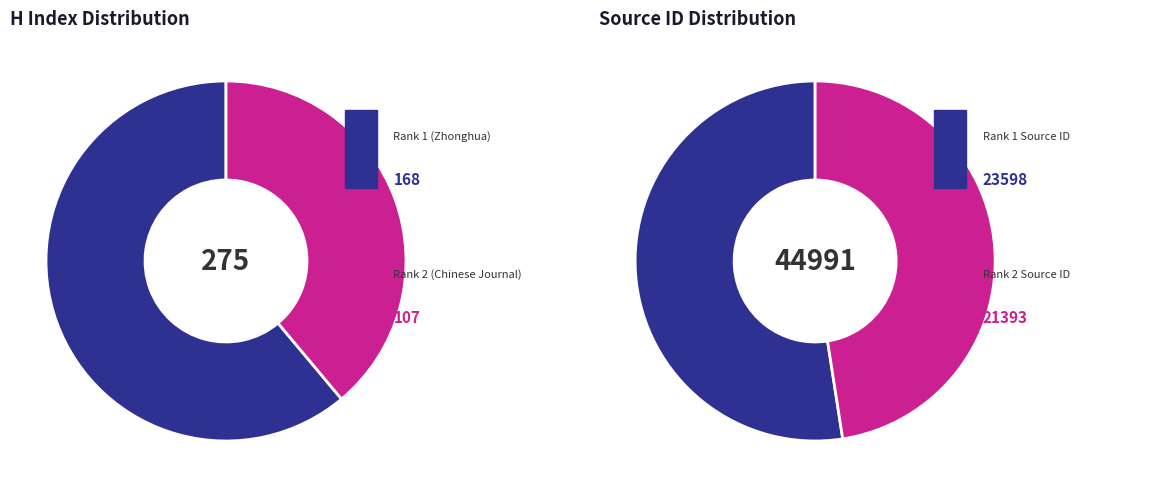

What is the ratio of the value at Zhonghua shi yan he lin chuang bing du xue za zhi to the value at Chinese Journal of Microbiology and Immunology?

1.6